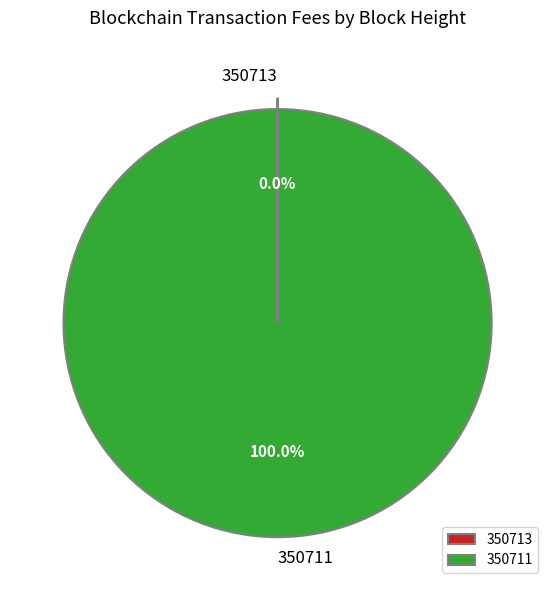

What percentage is the 350711 slice, to the nearest percent?

100%